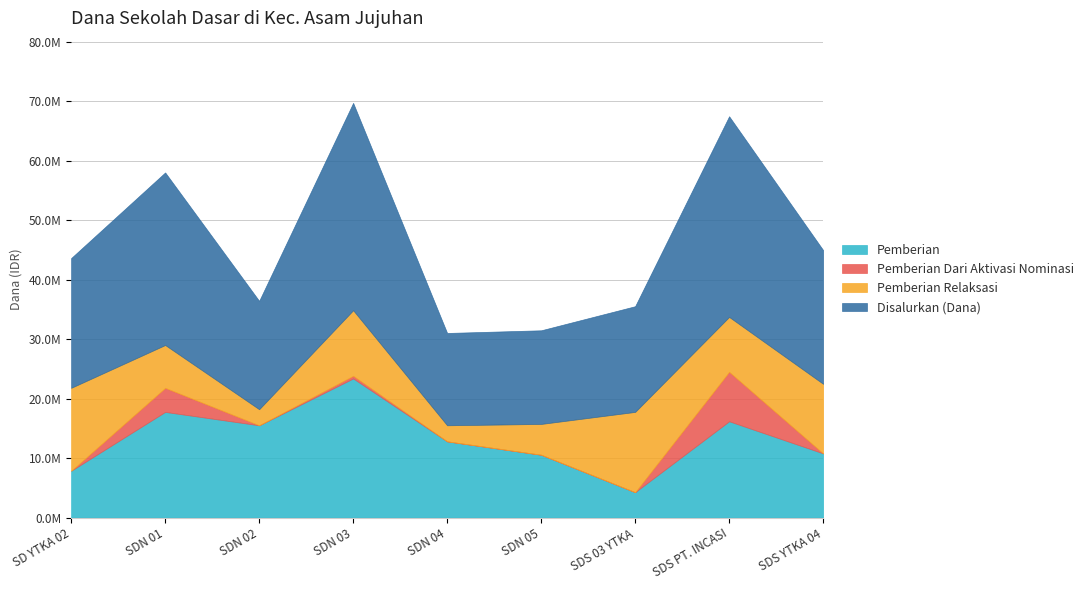

How many data points in Pemberian Relaksasi are less than 9225000?

4